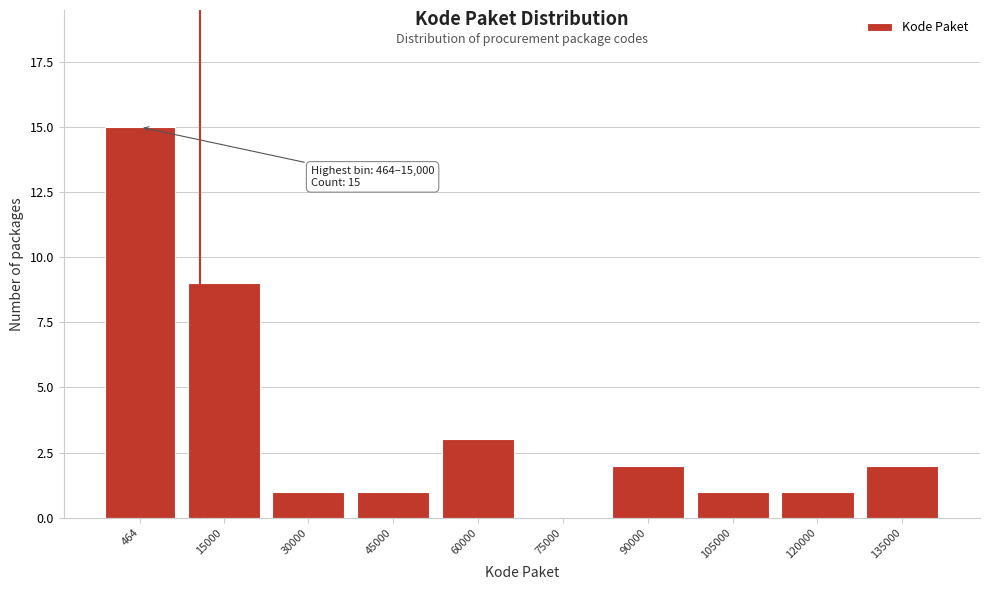

Reading left to right, what are all the values shown in this chart?

464=15	15000=9	30000=1	45000=1	60000=3	75000=0	90000=2	105000=1	120000=1	135000=2